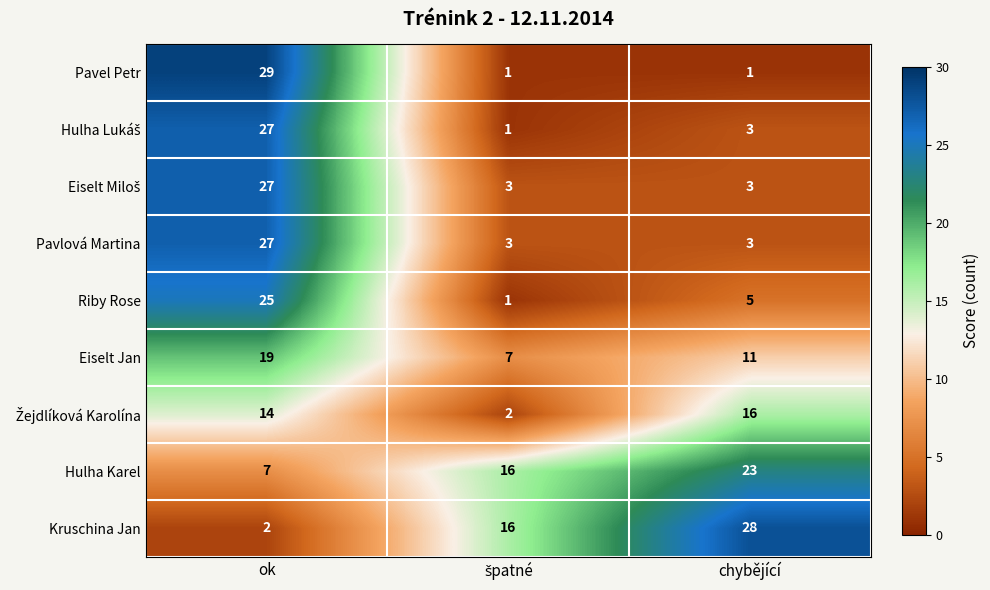

True or false: Pavel Petr has a value of 29 at ok.

True